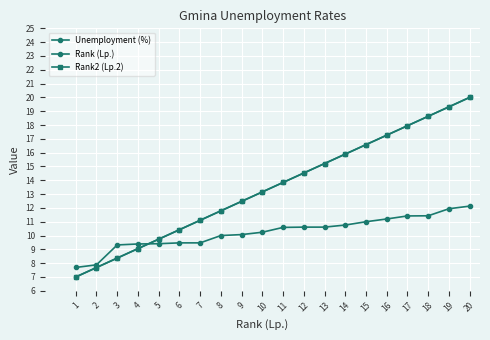

At which category is the sum across all series the highest?

20